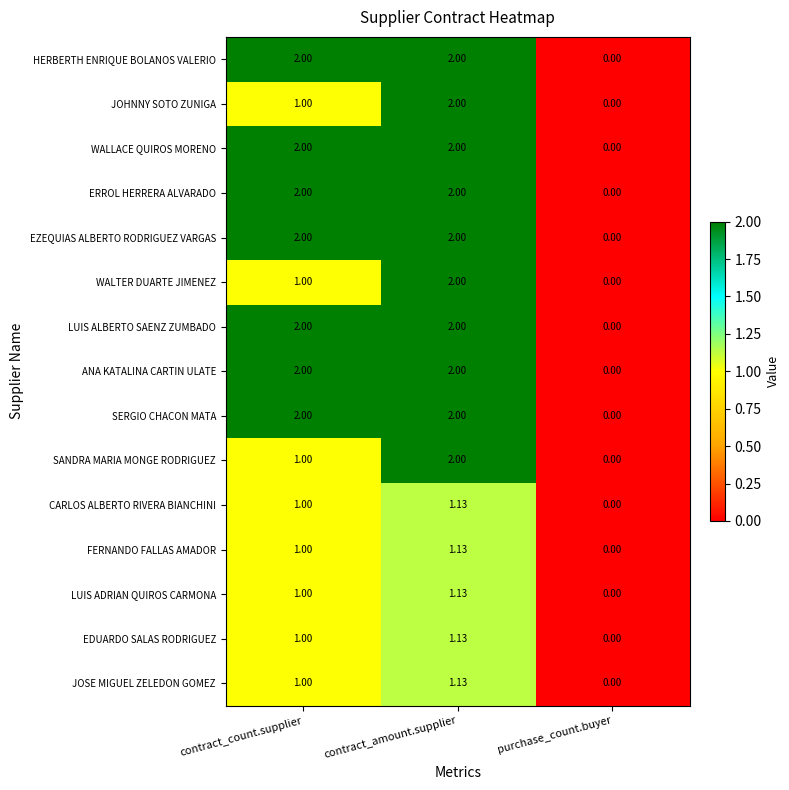

Where is FERNANDO FALLAS AMADOR nearest to the value 0?

purchase_count.buyer